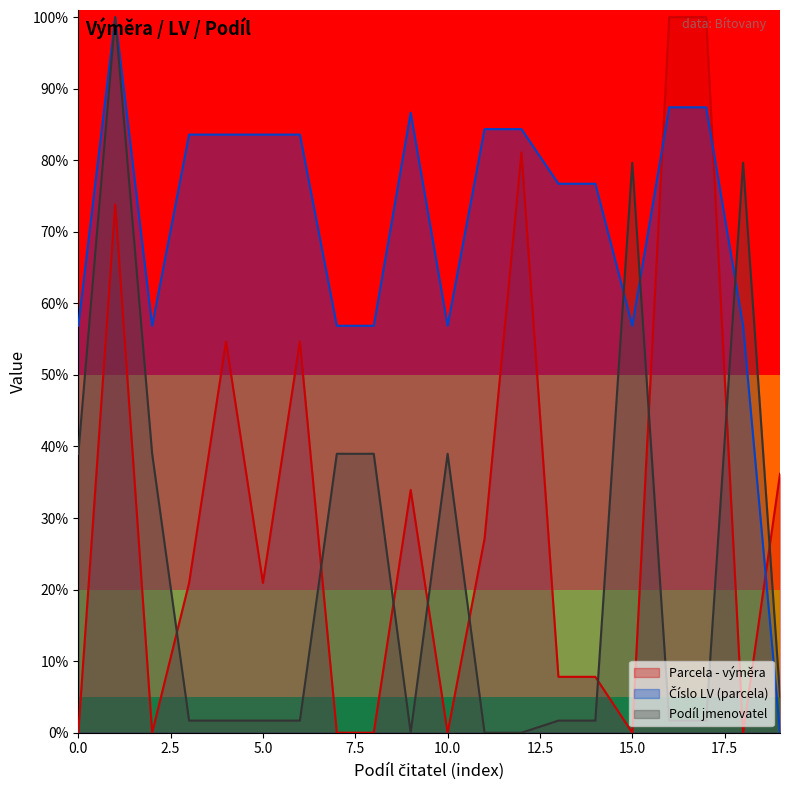

Which series changed the most between 1 and 1?

Parcela - výměra